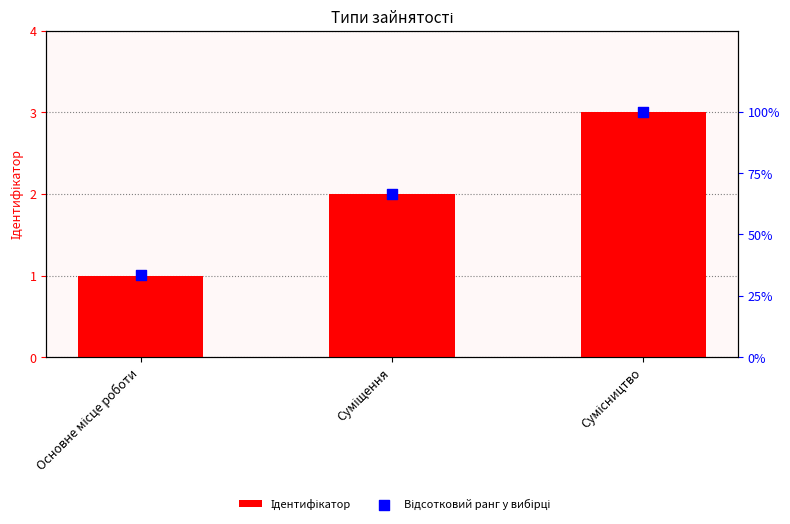

What are all the series names shown in the legend?

Ідентифікатор, Відсотковий ранг у вибірці